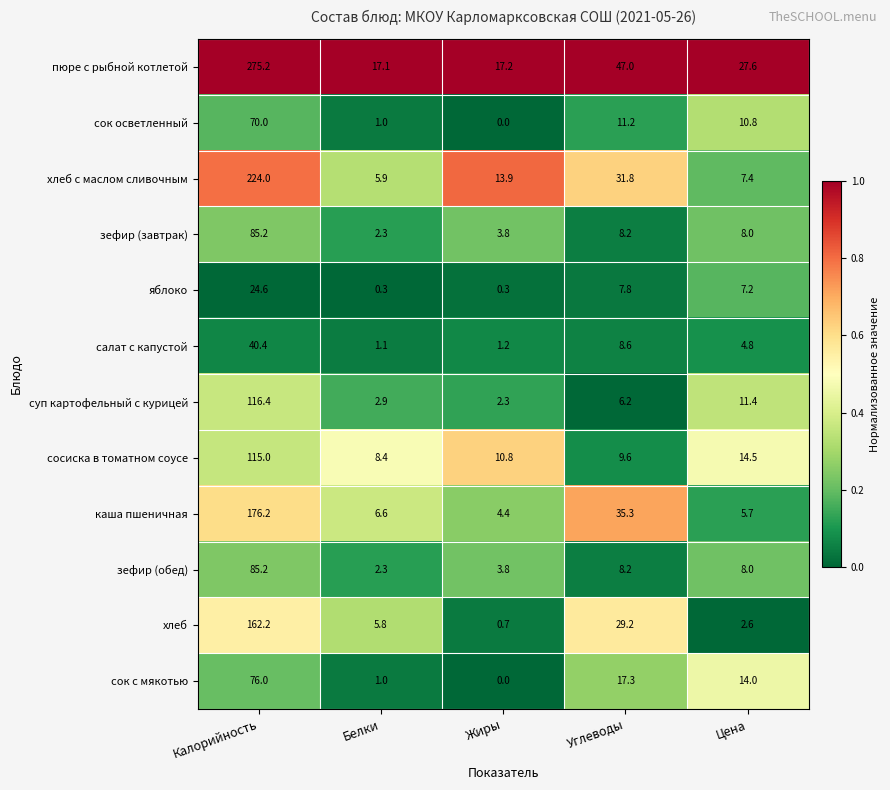

What is the total value across all series at Цена?

122.0